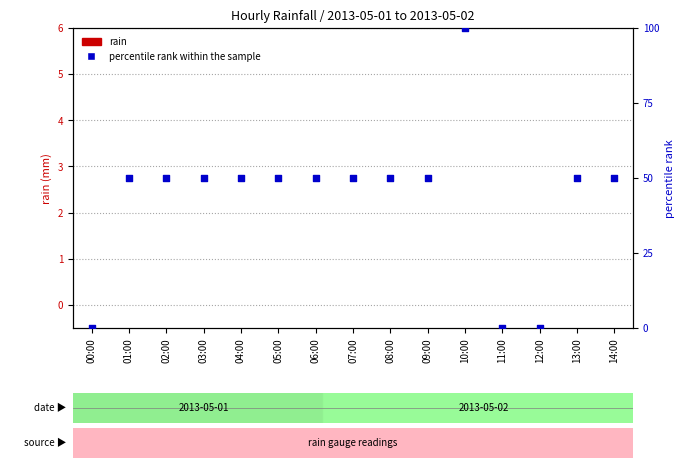

At how many categories does at least one series exceed 59?

1